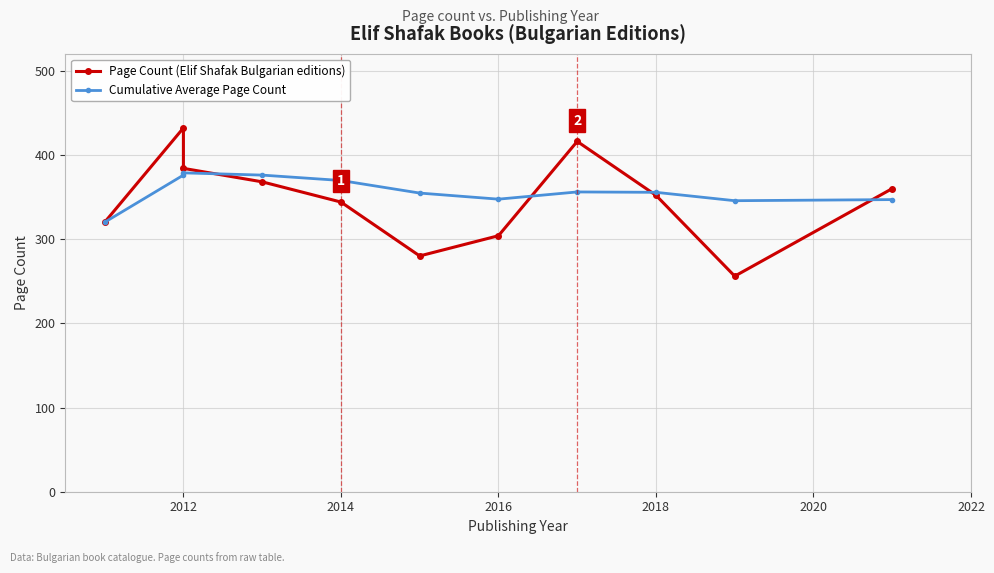

In Page Count (Elif Shafak Bulgarian editions), how many points are higher than both neighbors (excluding endpoints)?

2